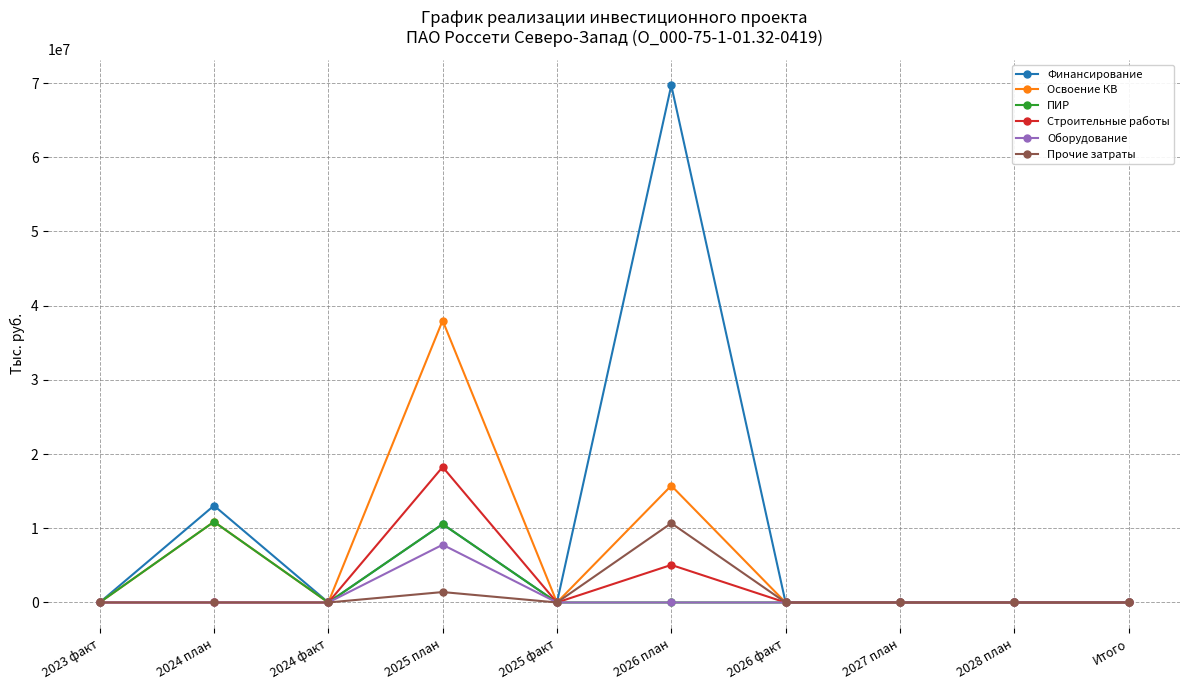

What is the maximum value shown in the chart?

69684472